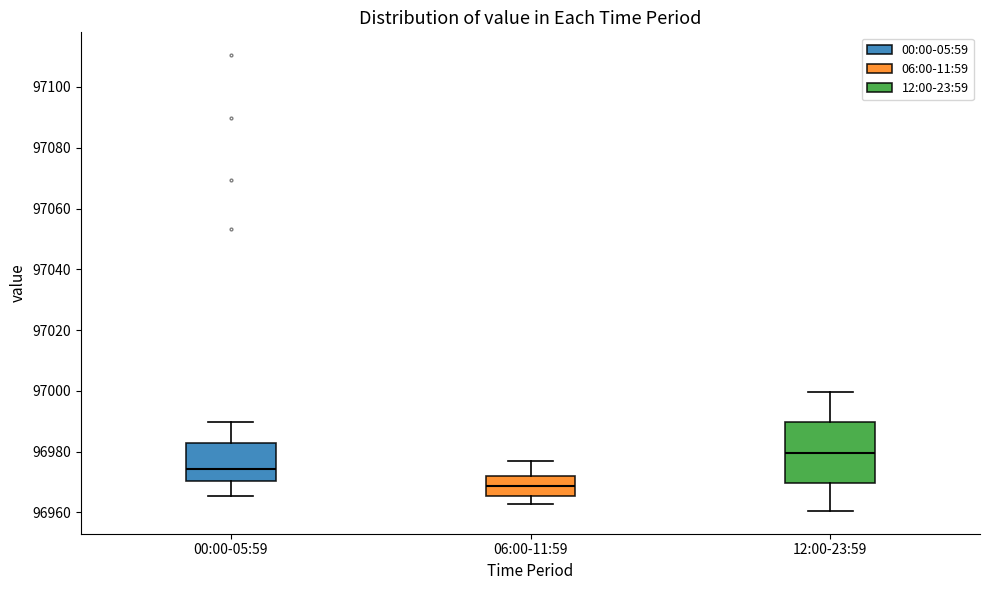

Reading left to right, transcribe this box plot: for each box, give where its median line is, the range the box spans, and where its two whiskers end, as read against the y-axis. The values are not printed on the chart, so give them approximately, as read against the axis.

00:00-05:59: median 96974, box 96970 to 96982, whiskers 96966 to 96990
06:00-11:59: median 96968, box 96966 to 96972, whiskers 96962 to 96976
12:00-23:59: median 96980, box 96970 to 96990, whiskers 96960 to 97000